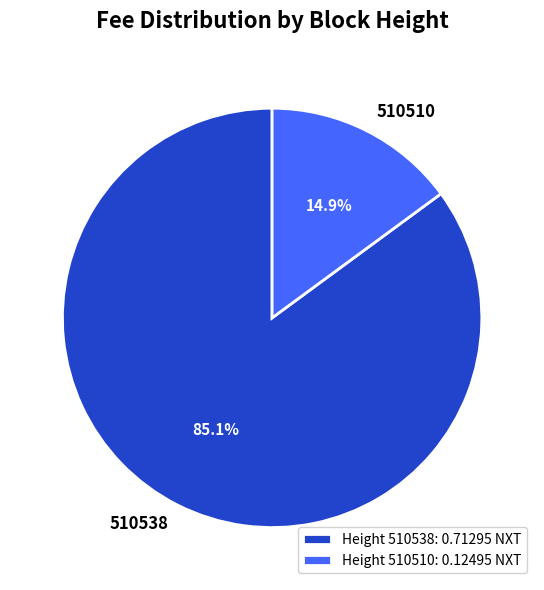

To the nearest percent, what portion does 510510 represent?

15%